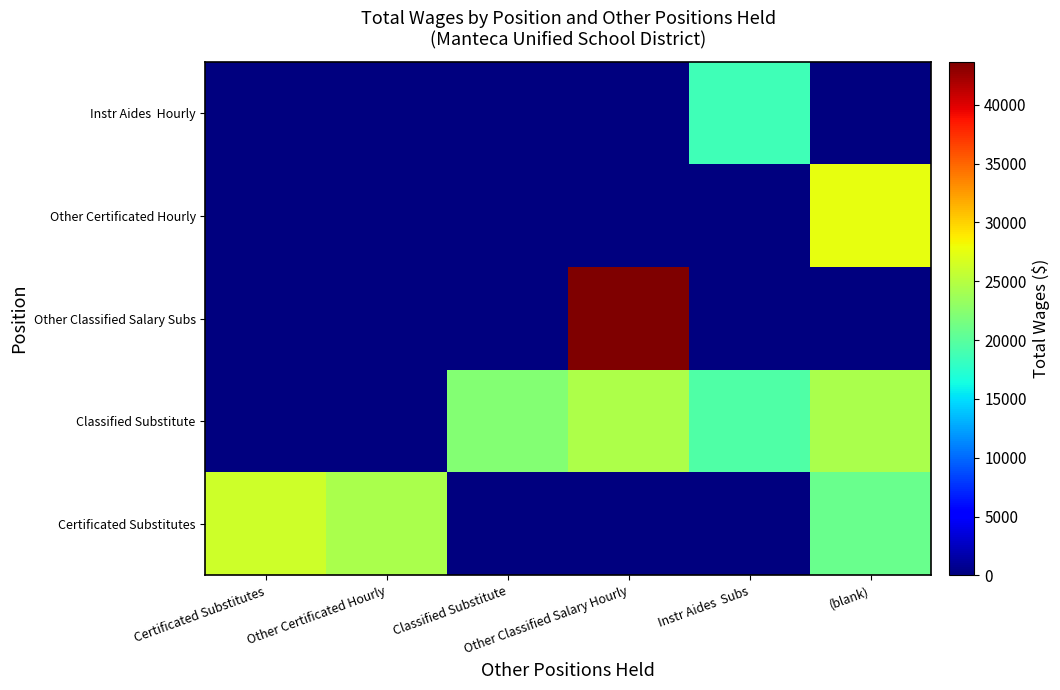

Which has a higher value, Instr Aides  Subs or Classified Substitute?

Instr Aides  Subs